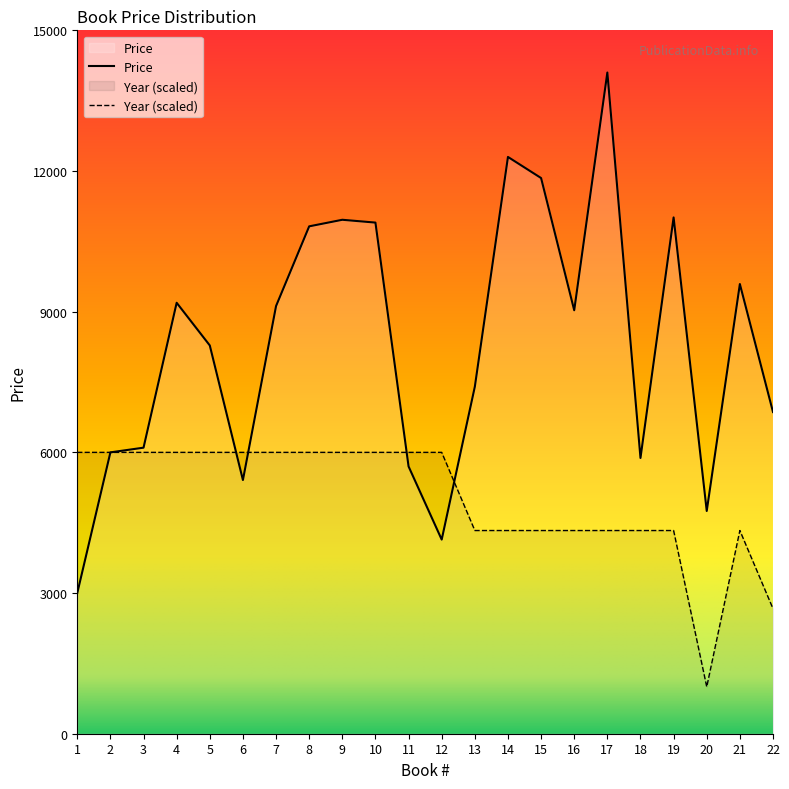

In Year, how many points are lower than both neighbors (excluding endpoints)?

1